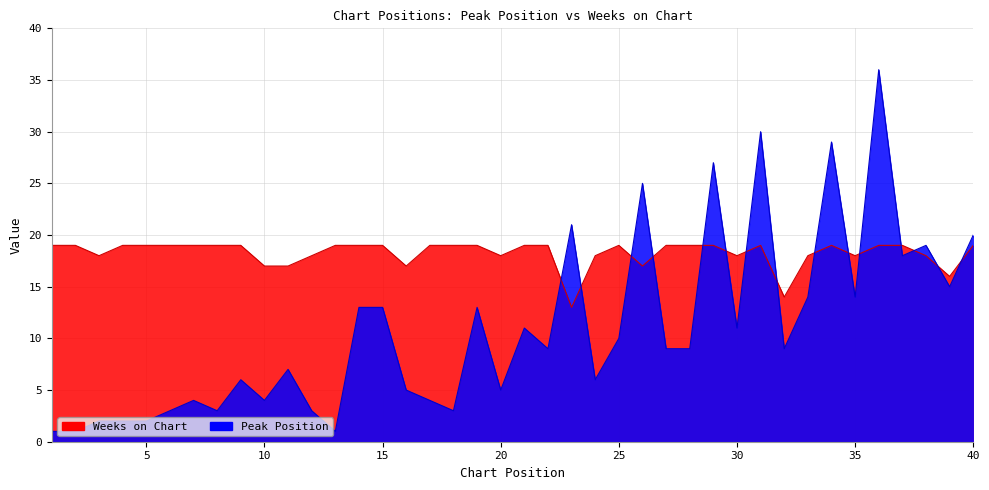

Does the chart display data point markers on the line(s)?

No